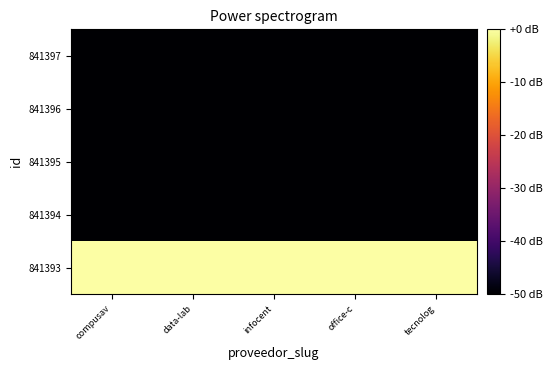

Reading right to left, what are all the values shown in this chart?

841393: tecnolog=0	office-c=0	infocent=0	data-lab=0	compusav=0
841394: tecnolog=-50	office-c=-50	infocent=-50	data-lab=-50	compusav=-50
841395: tecnolog=-50	office-c=-50	infocent=-50	data-lab=-50	compusav=-50
841396: tecnolog=-50	office-c=-50	infocent=-50	data-lab=-50	compusav=-50
841397: tecnolog=-50	office-c=-50	infocent=-50	data-lab=-50	compusav=-50